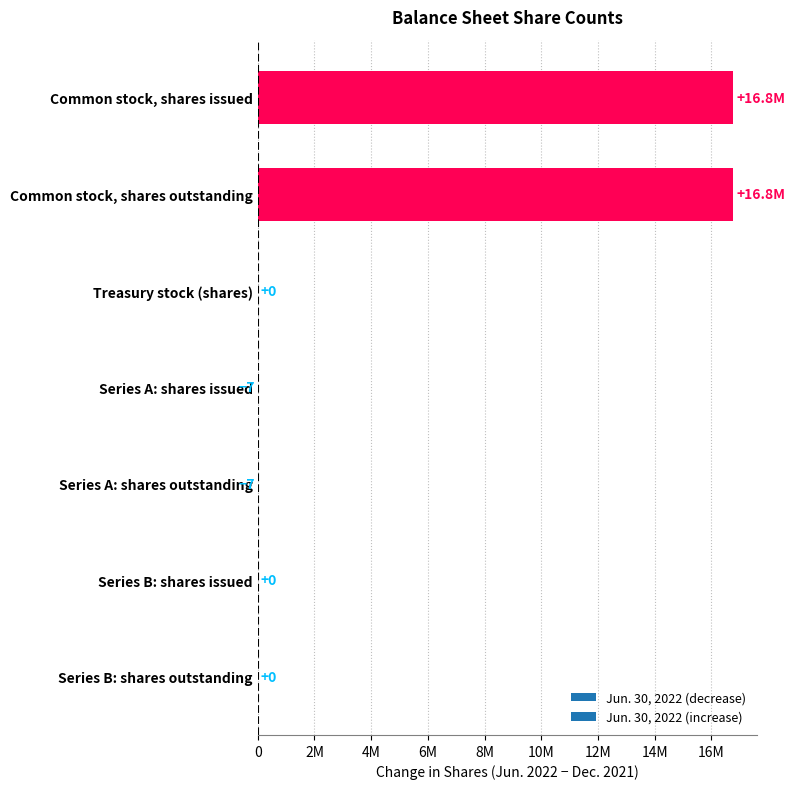

Are the bars horizontal?

Yes